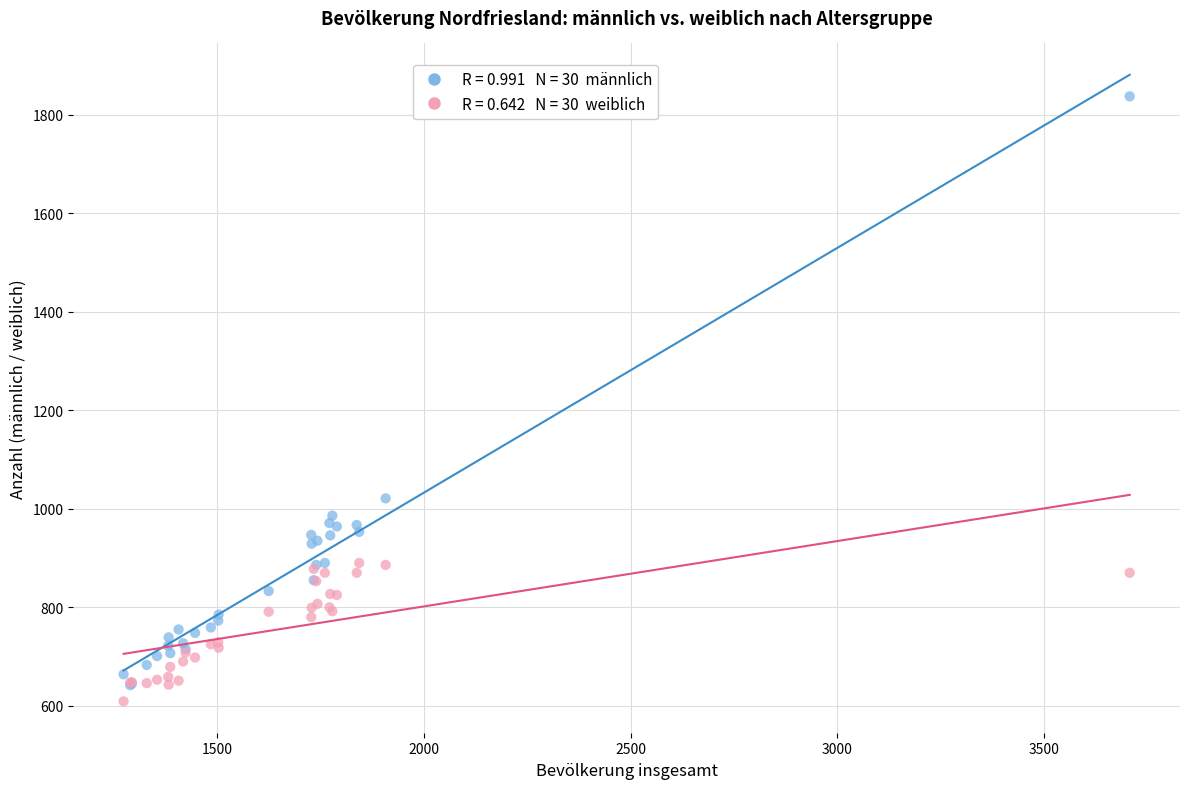

Across all series, what Y value is closest to 1223?

1021